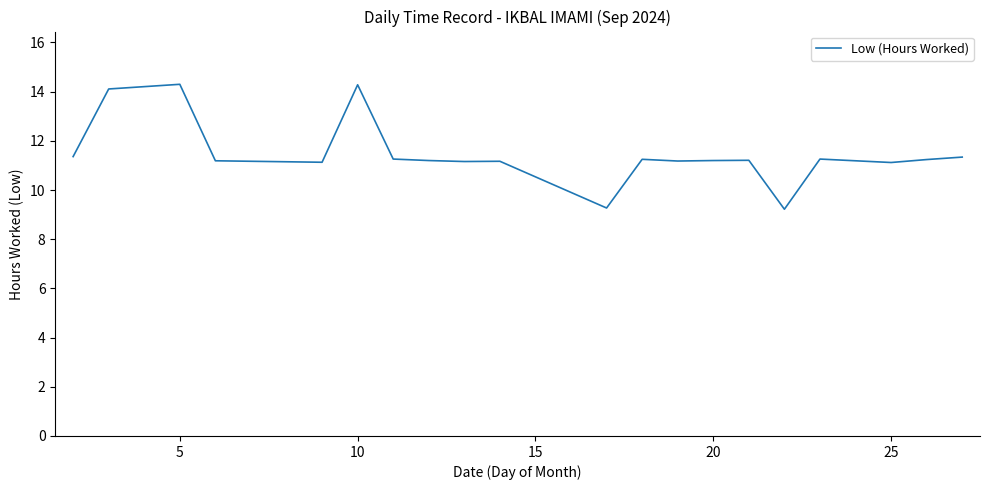

What is the greatest value displayed?

14.3